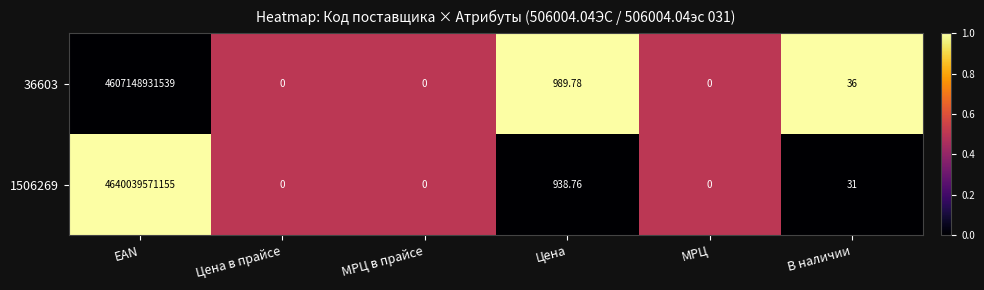

Which label corresponds to the largest value in the chart?

EAN